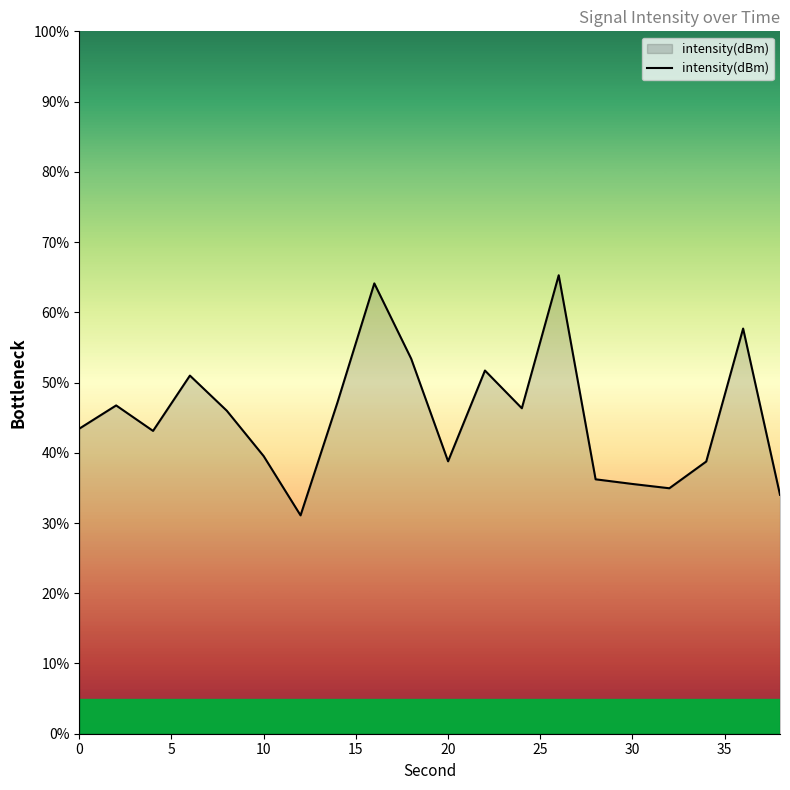

What is the greatest value displayed?

65.3